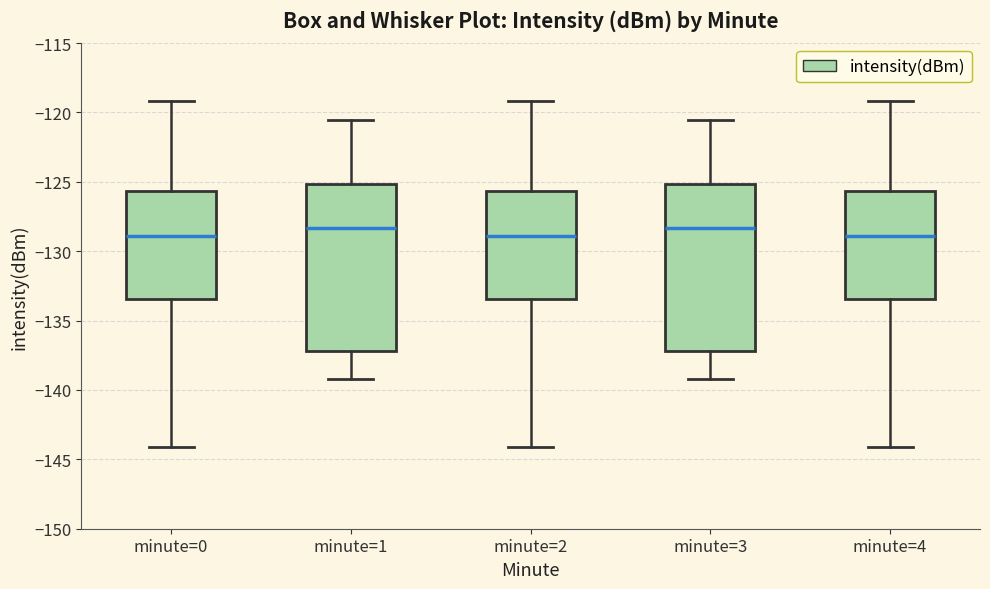

Reading left to right, read every box against the y-axis: the position of its median line, the range the box covers, and the ends of its whiskers. The values are not printed on the chart, so give them approximately, as read against the axis.

minute=0: median -129.0, box -133.5 to -125.5, whiskers -144.0 to -119.0
minute=1: median -128.5, box -137.0 to -125.0, whiskers -139.0 to -120.5
minute=2: median -129.0, box -133.5 to -125.5, whiskers -144.0 to -119.0
minute=3: median -128.5, box -137.0 to -125.0, whiskers -139.0 to -120.5
minute=4: median -129.0, box -133.5 to -125.5, whiskers -144.0 to -119.0